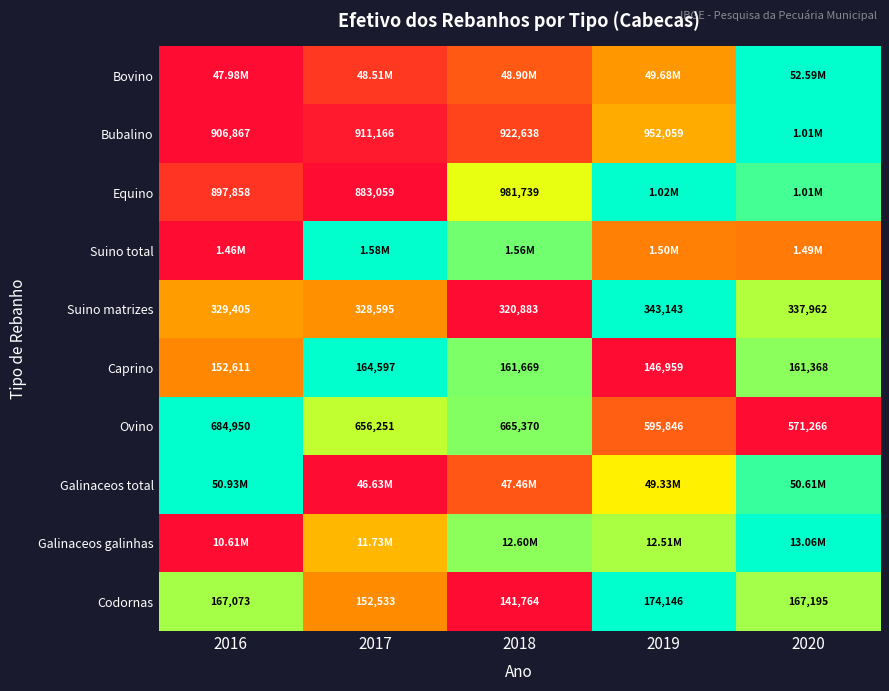

Which category has the lowest value in the Bubalino series?

2016